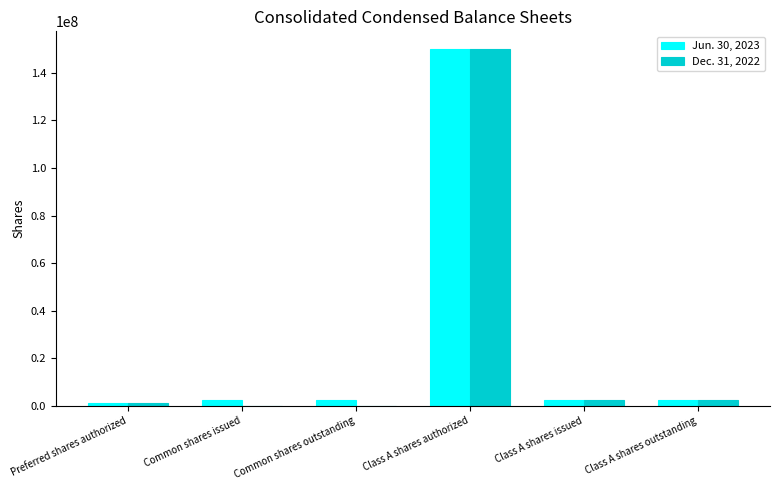

At which category is the sum across all series the highest?

Class A shares authorized